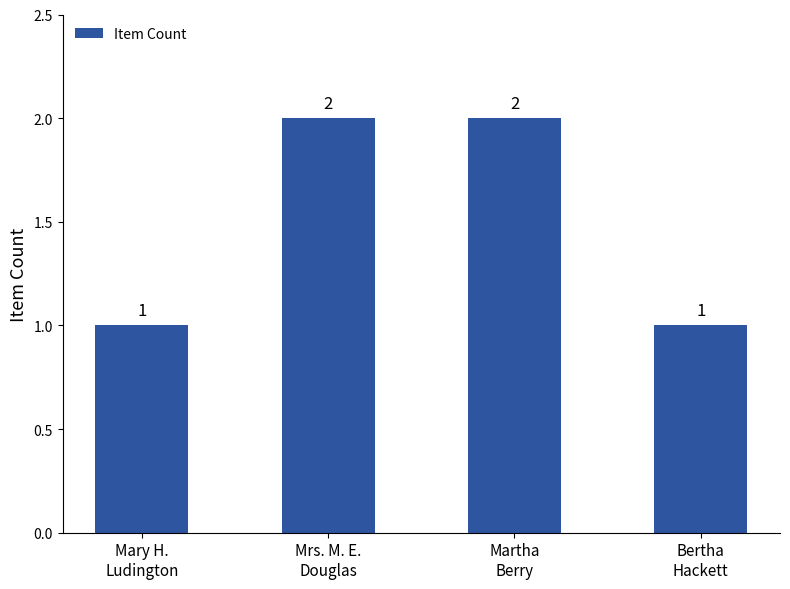

True or false: the data shows 1 at Mrs. M. E.
Douglas.

False